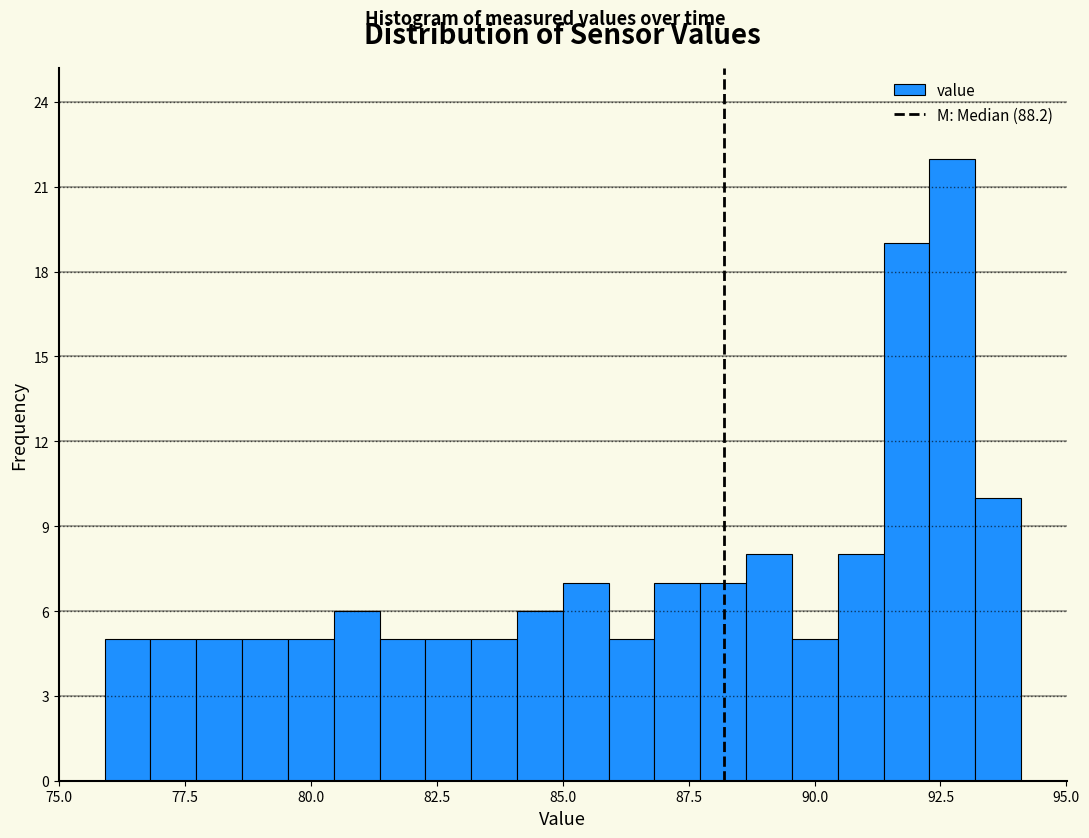

Around what value on the x-axis is the tallest bar? Give the approximate position of its centre, as read against the axis.

92.5